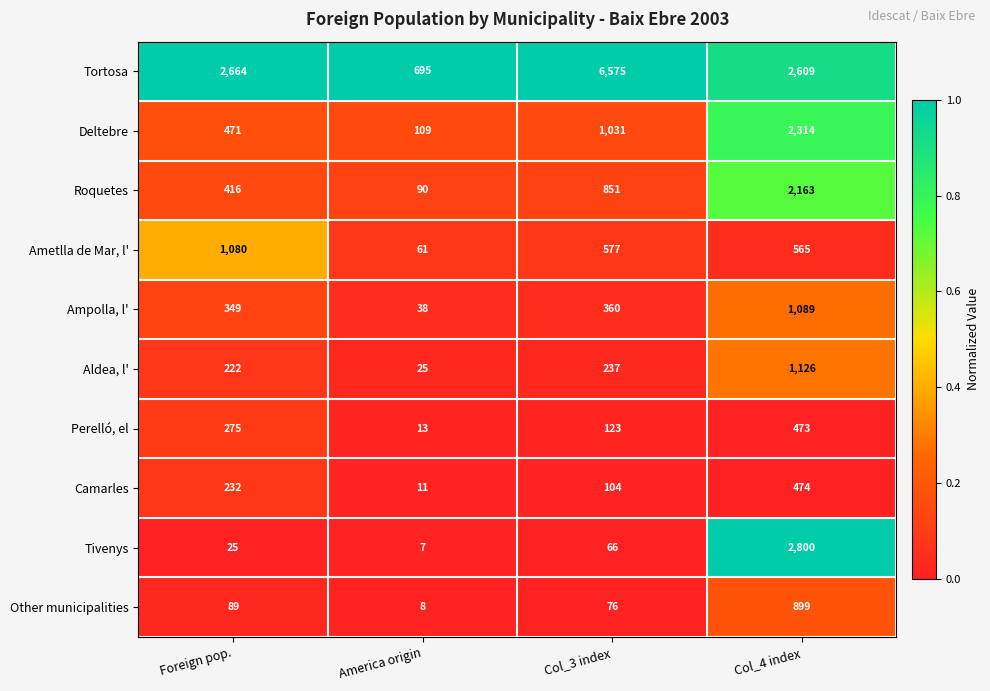

List the series in order of their peak value, lowest first.

Perelló, el, Camarles, Other municipalities, Ametlla de Mar, l', Ampolla, l', Aldea, l', Roquetes, Deltebre, Tivenys, Tortosa